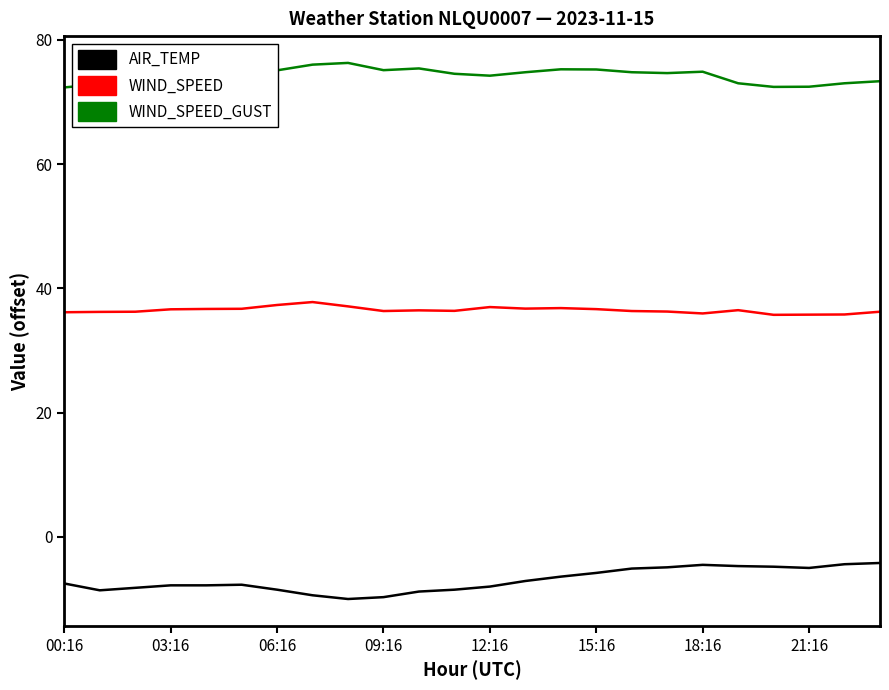

True or false: WIND_SPEED_GUST and WIND_SPEED cross at least once.

False